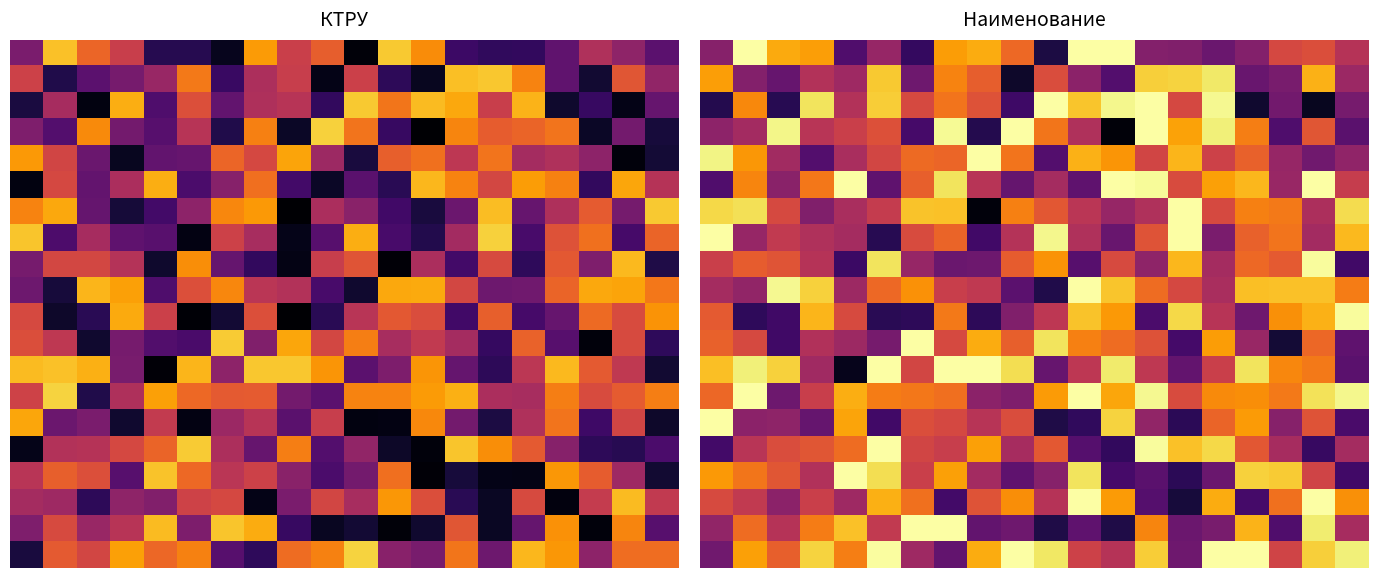

How many categories are shown in the chart?

20